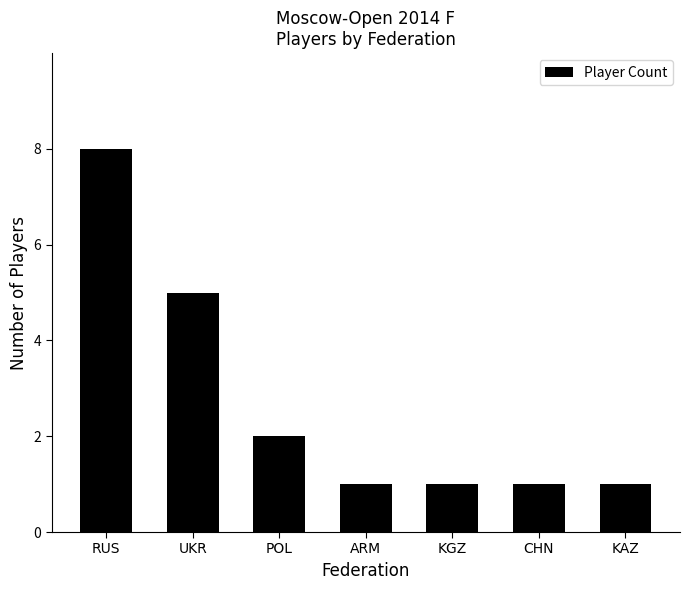

The value at ARM is 1. True or false?

True